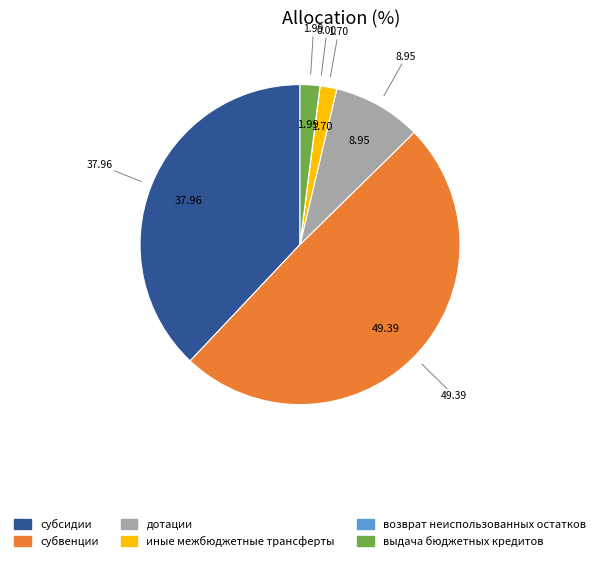

Between субсидии and субвенции, which is larger?

субвенции